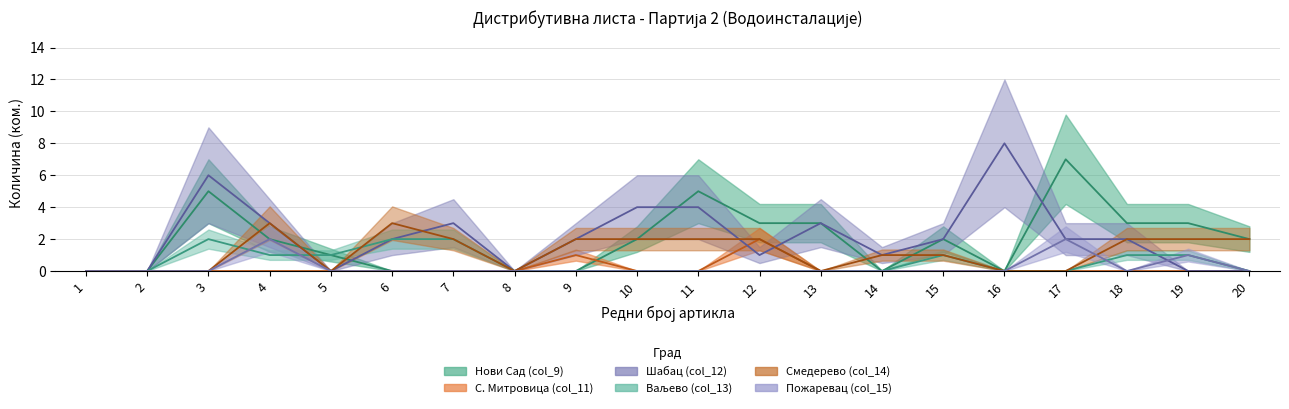

Which label corresponds to the largest value in the chart?

16